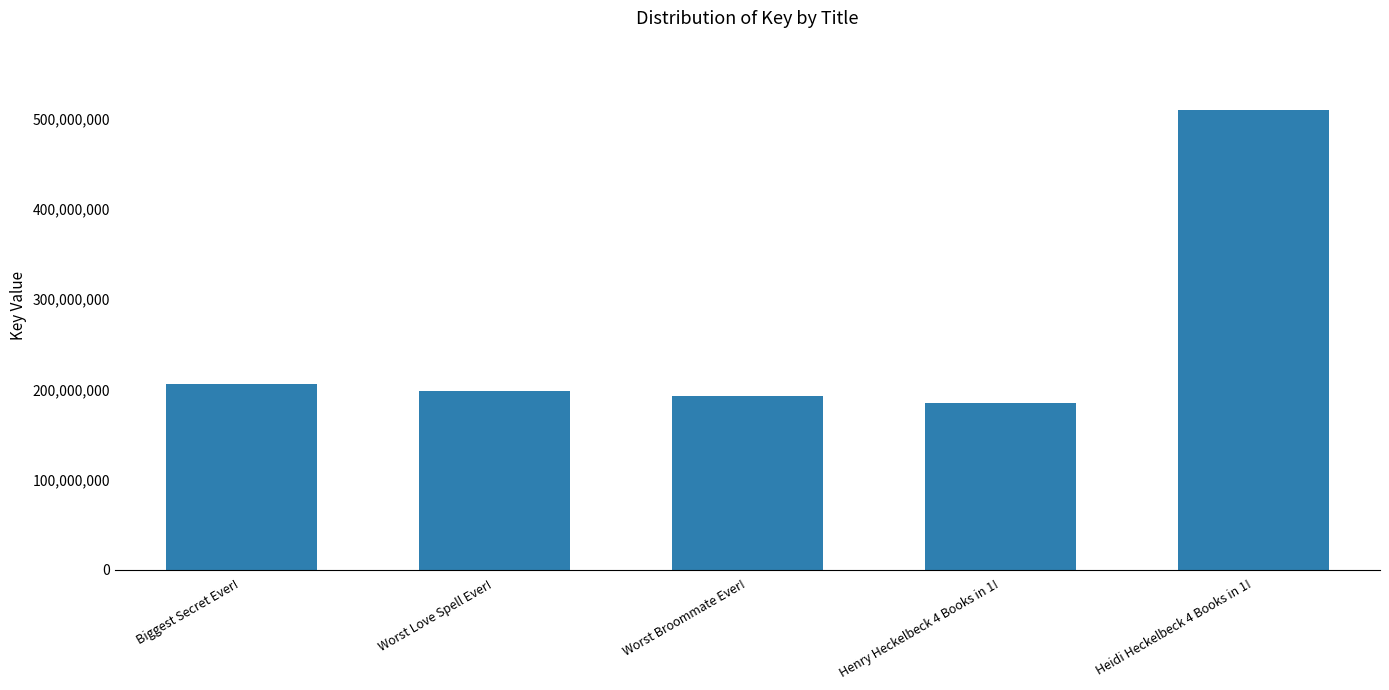

What is the label of the 1st bar from the left?

Biggest Secret Ever!